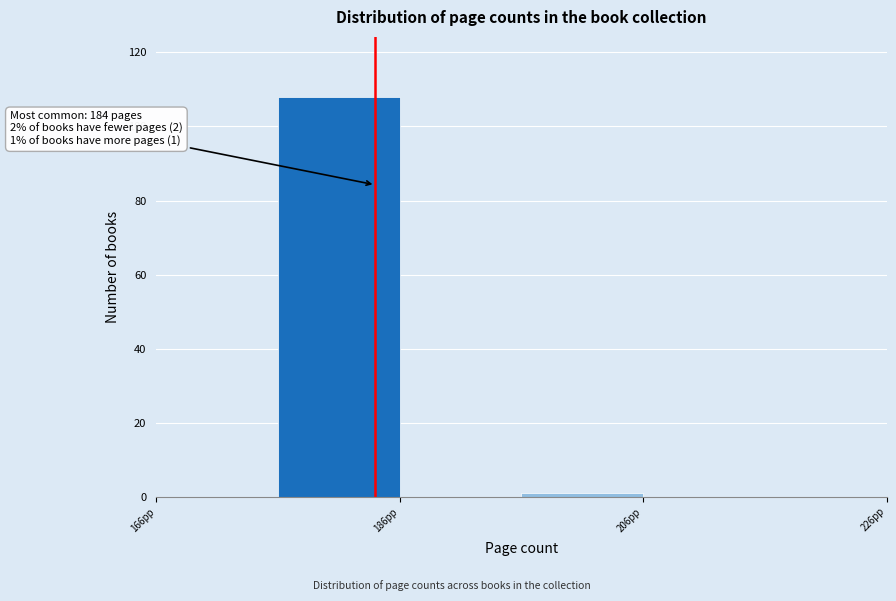

Over which range of the x-axis is the bar tallest?

176 to 186